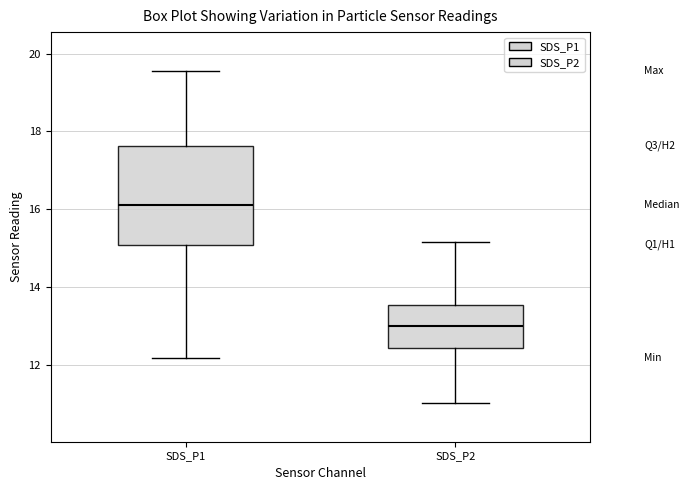

Which box's median line is the lowest?

SDS_P2